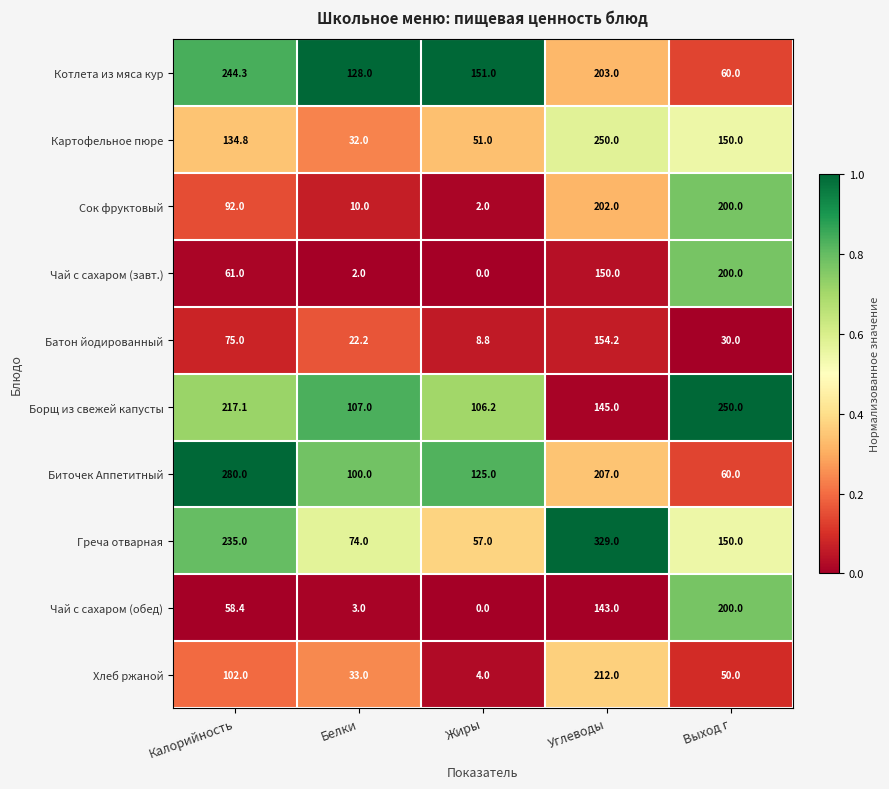

Which series changed the most between Калорийность and Выход г?

Биточек Аппетитный